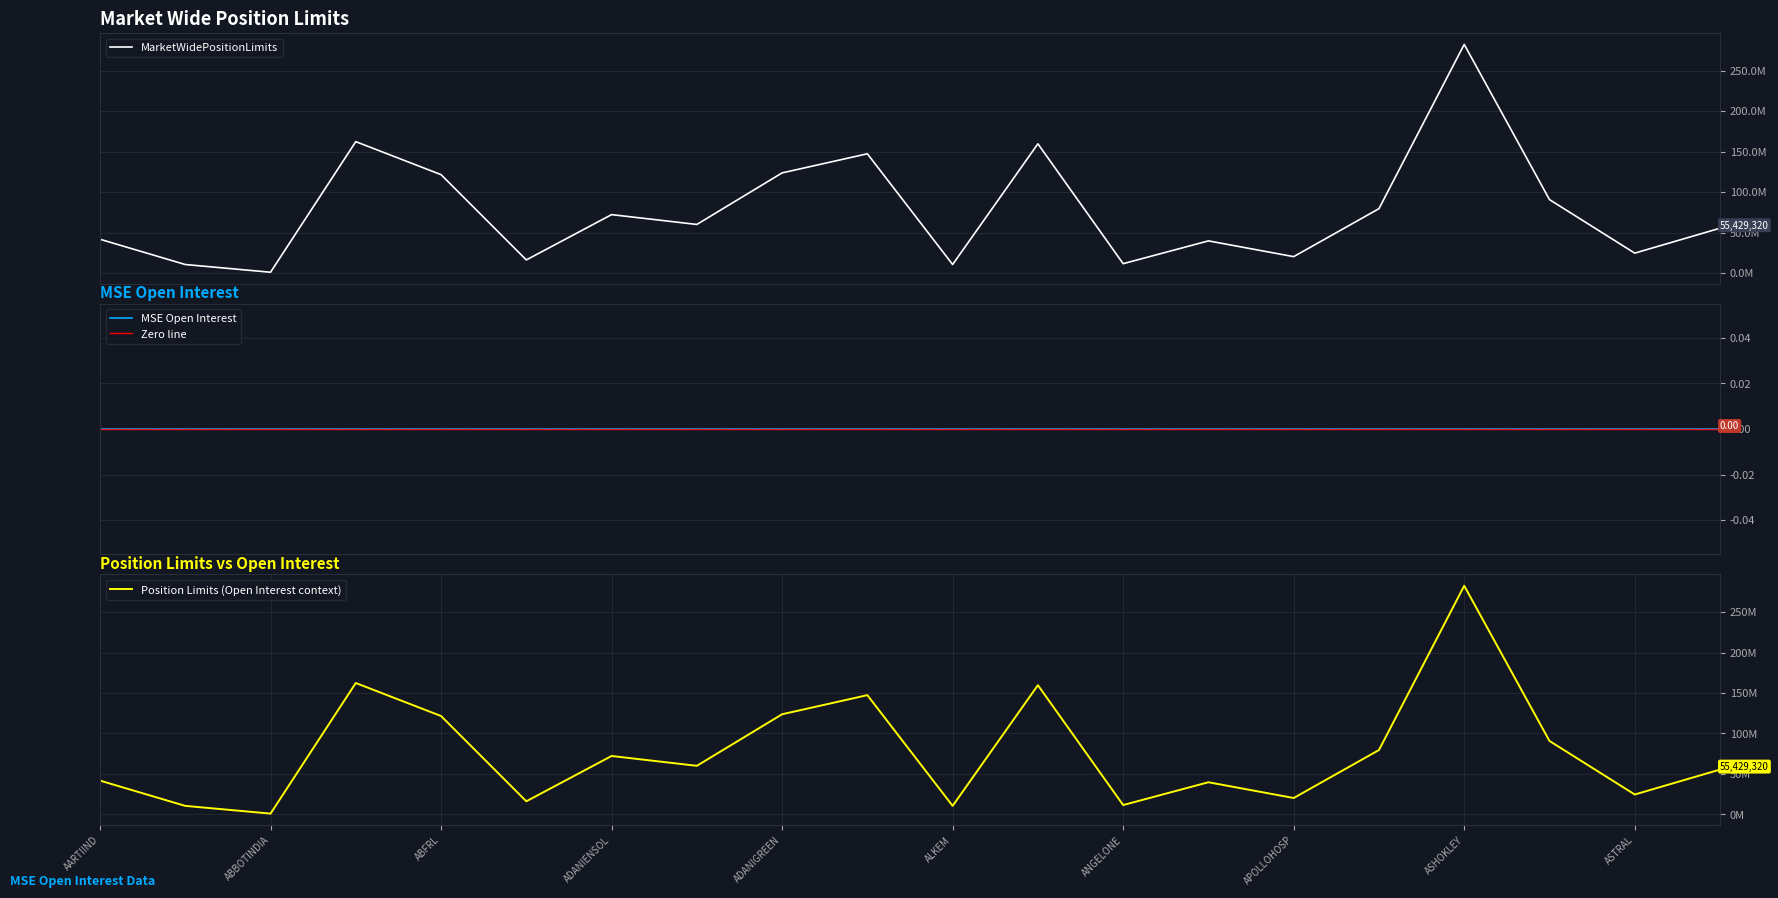

Reading left to right, transcribe all the data shown in this chart.

41800237	10595418	1063050	162341346	121576670	16266067	72215231	60081955	123755903	147352572	10602135	159683698	11629844	39789217	20321409	79567108	282439403	90786456	24660712	55429320